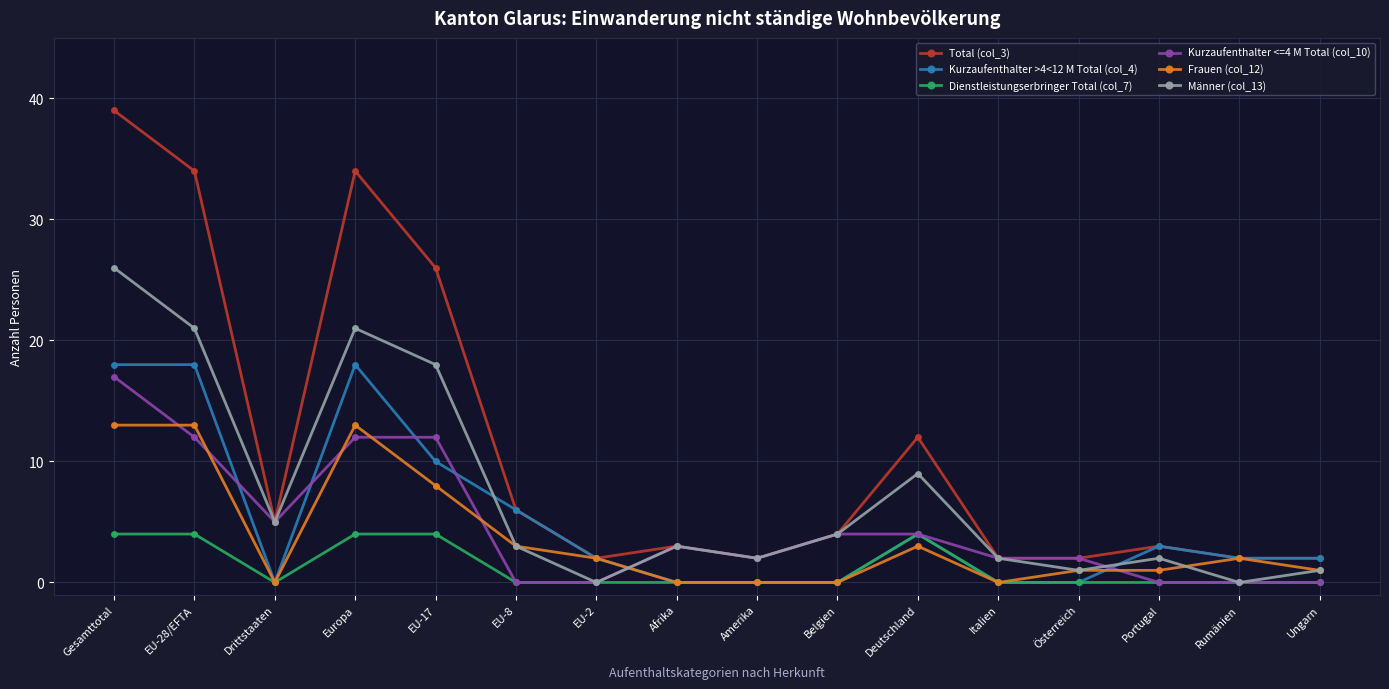

Which series has the largest total across all categories?

Total (col_3)